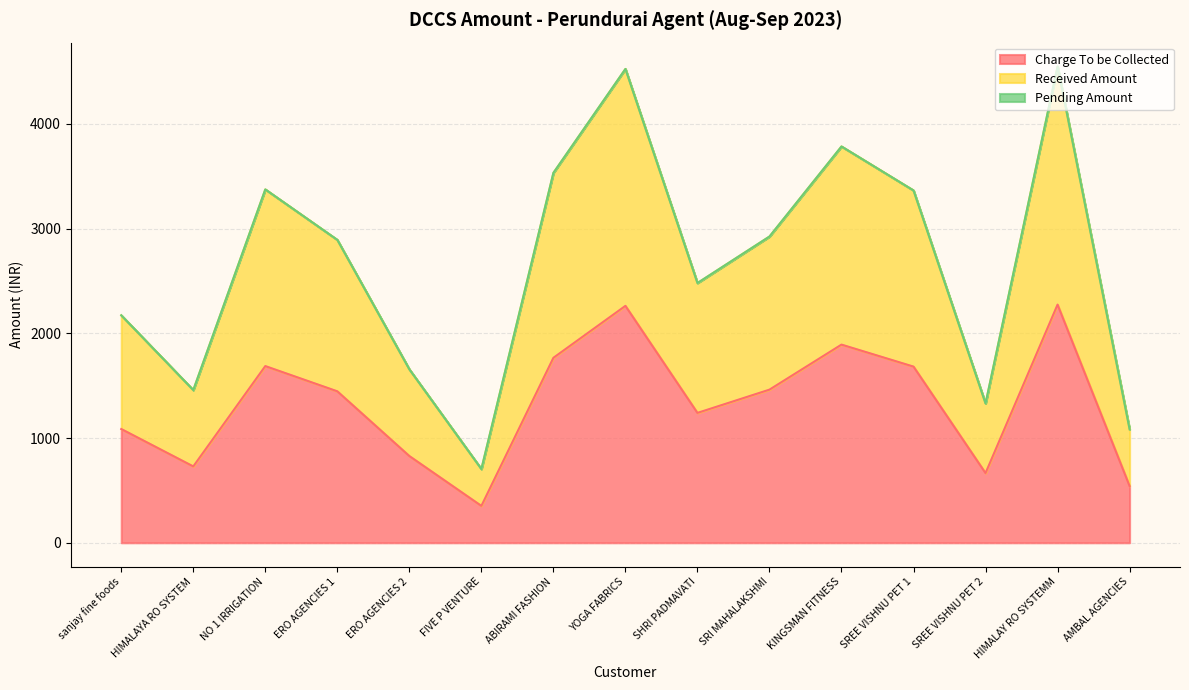

What is the total value across all series at FIVE P VENTURE?

1056